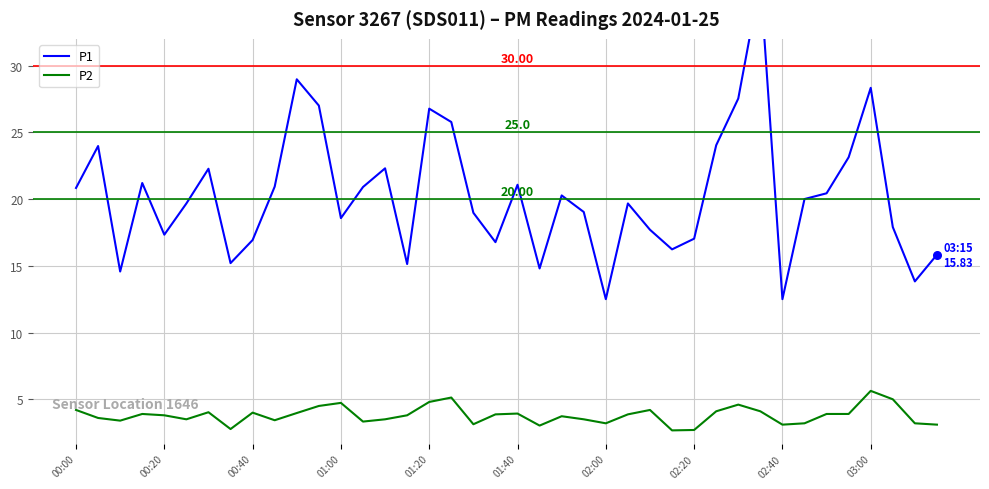

What is the total value across all series at 14?

25.8